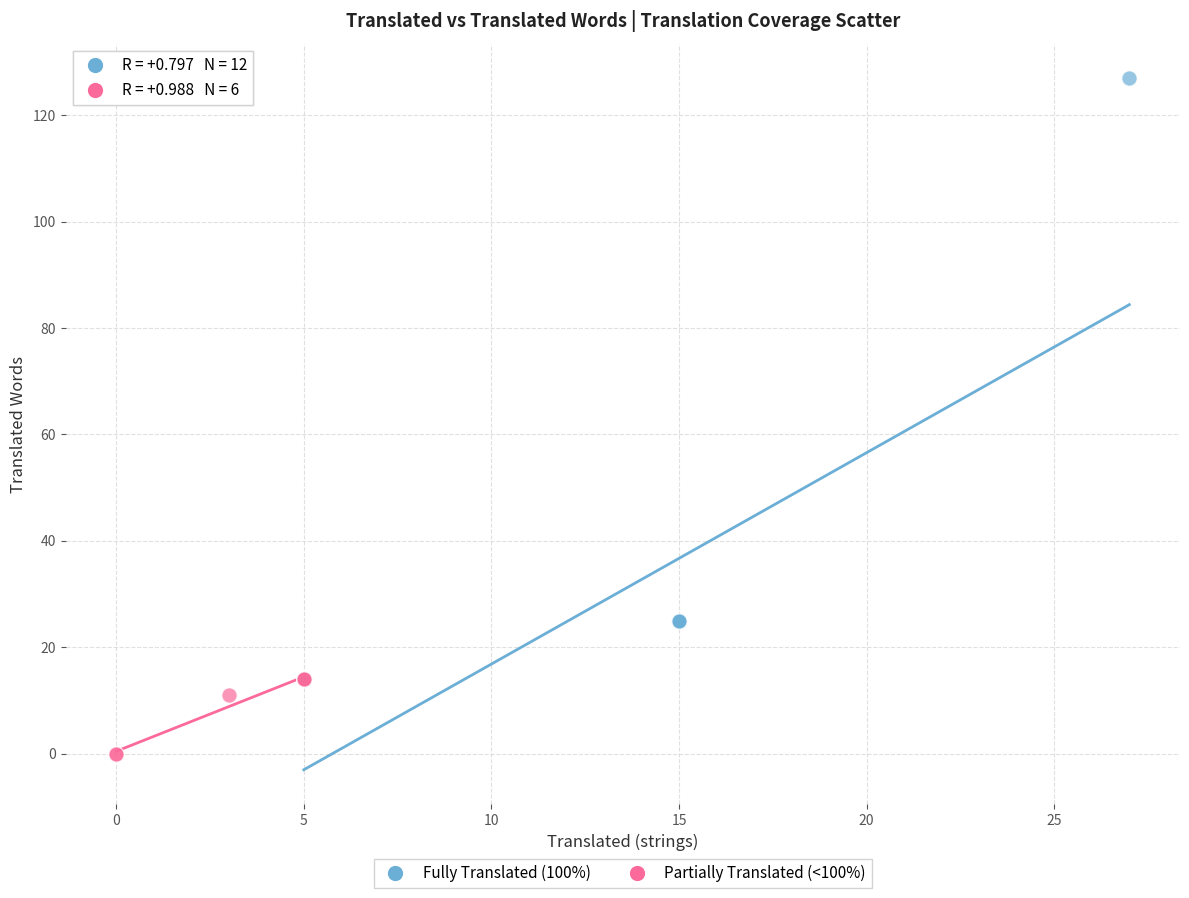

Which series reaches the minimum Y coordinate?

Partially Translated (<100%)